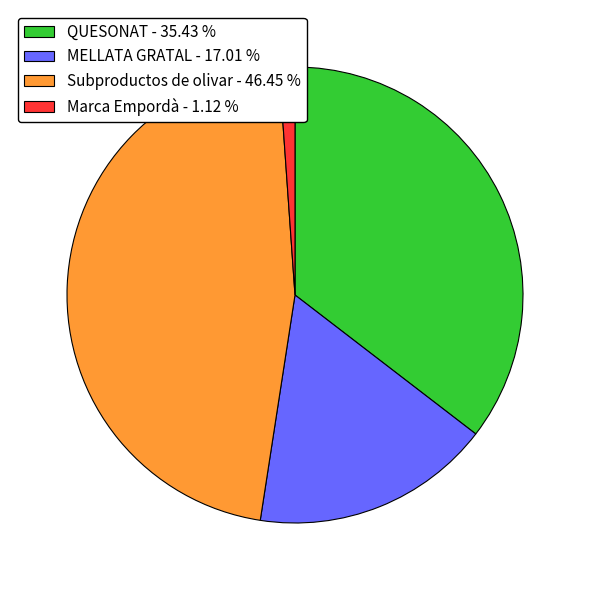

Which has a higher value, MELLATA GRATAL - 17.01 % or QUESONAT - 35.43 %?

QUESONAT - 35.43 %